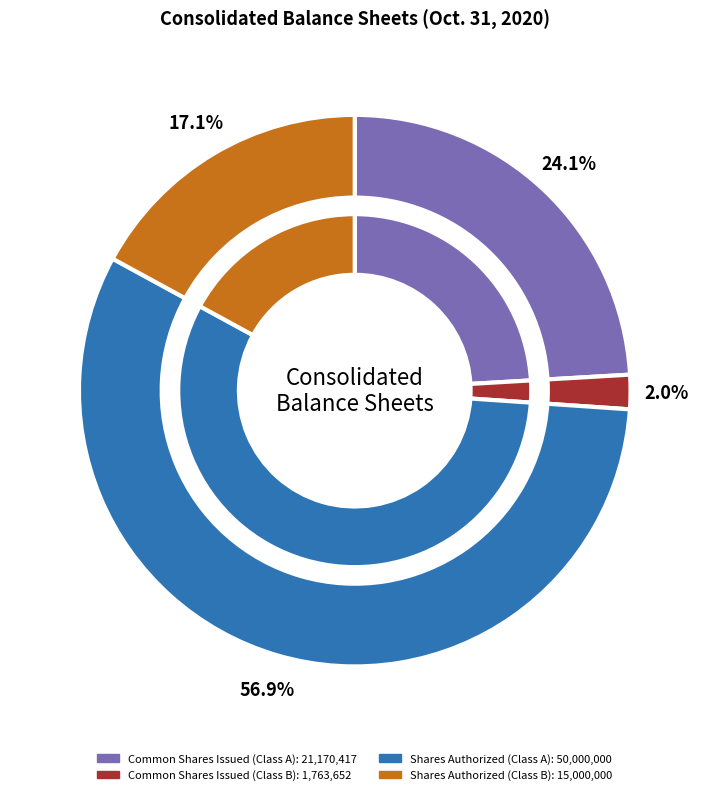

The Common Stock Shares Issued (Class B) slice represents 1% of the pie. True or false?

False